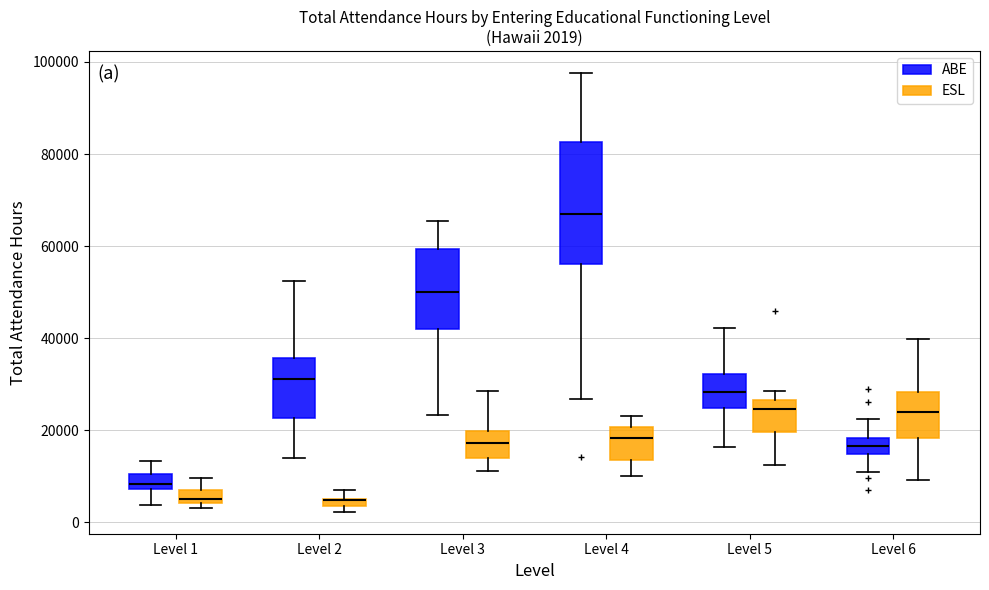

Which box is the tallest, from its lower edge to its upper edge?

Level 4 (ABE)